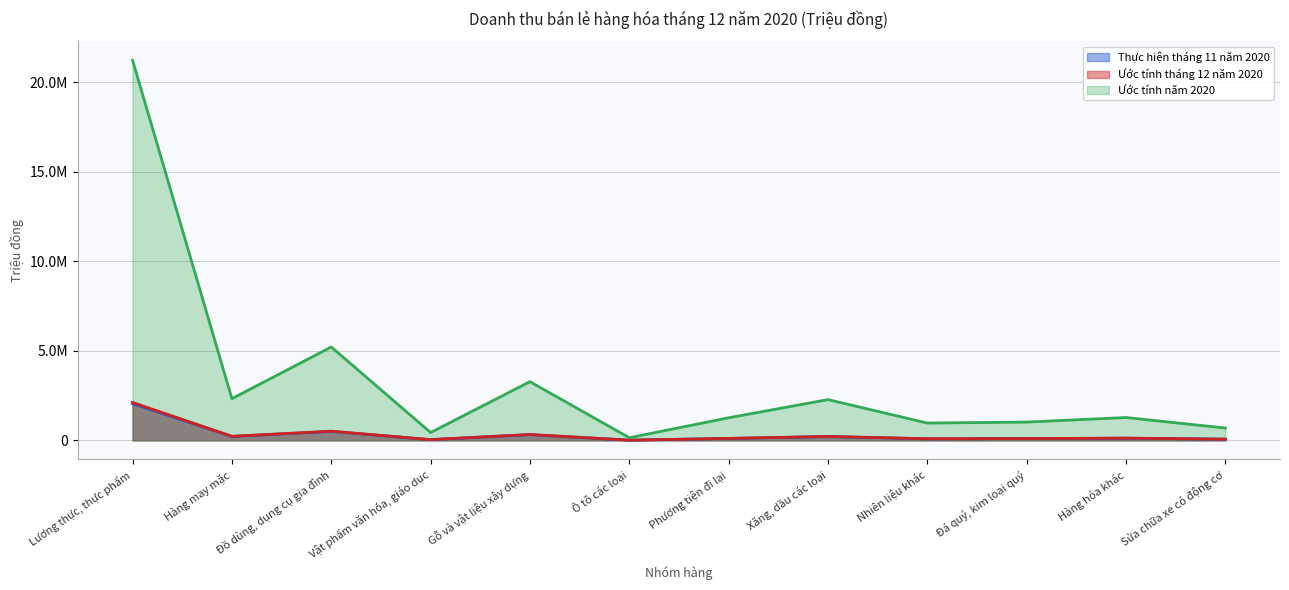

What is the difference between the maximum and minimum values in the Ước tính tháng 12 năm 2020 series?

2107018